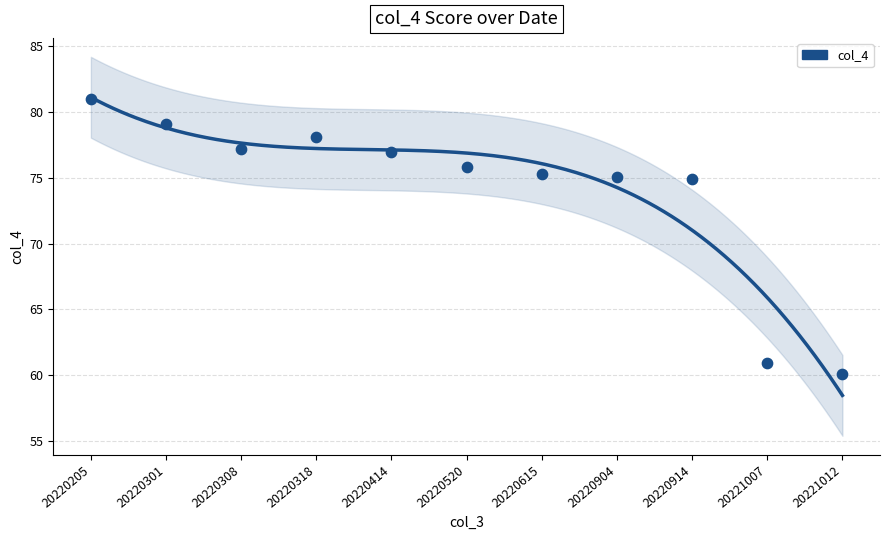

What is the average Y value?

74.0